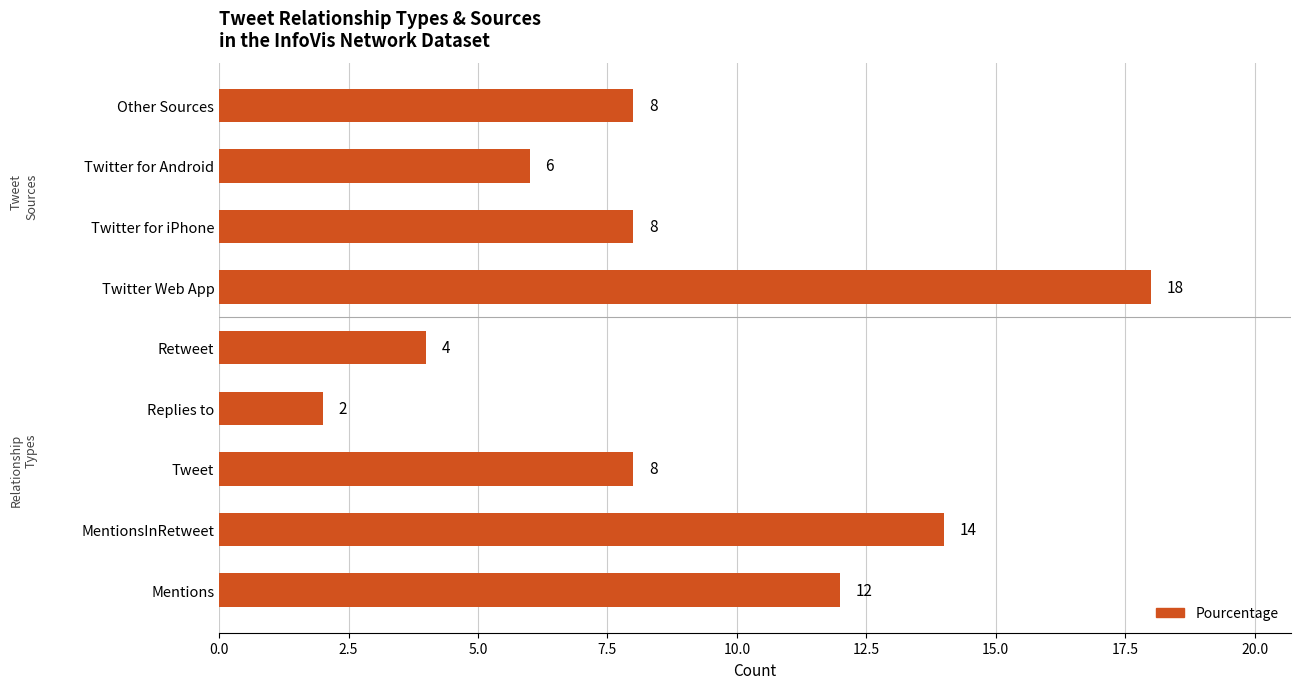

Are the bars grouped side by side (vs. stacked)?

No